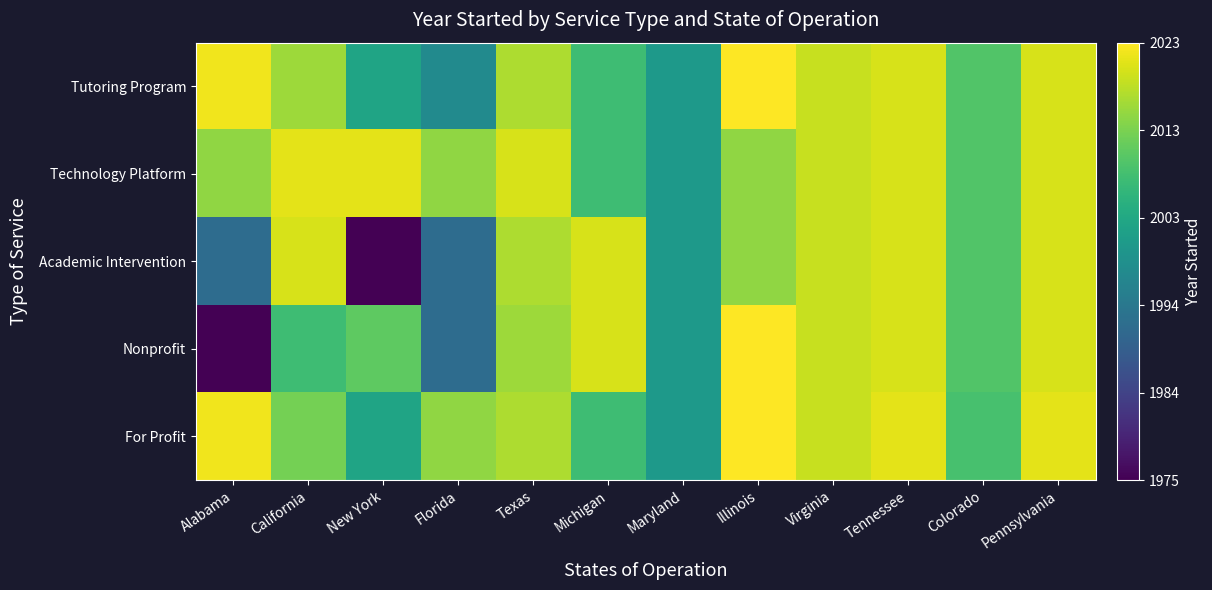

At Illinois, list the series in order from smallest to largest.

Technology Platform, Academic Intervention, Tutoring Program, Nonprofit, For Profit